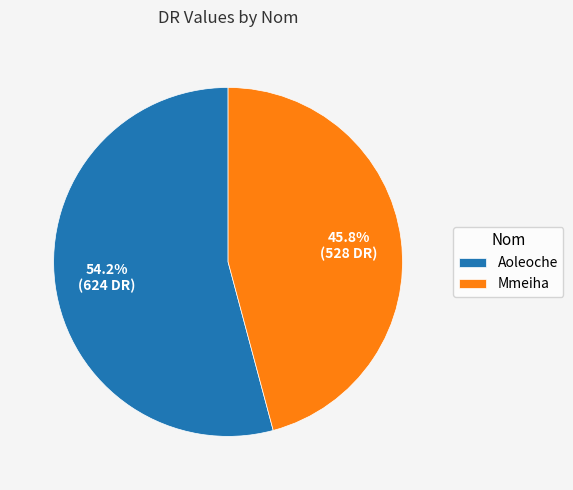

To the nearest percent, what is the combined percentage of Mmeiha and Aoleoche?

100%